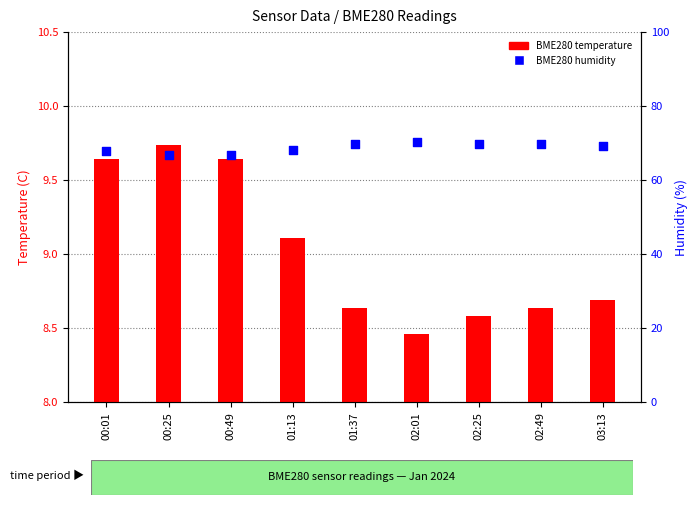

What are all the series names shown in the legend?

BME280 temperature, BME280 humidity